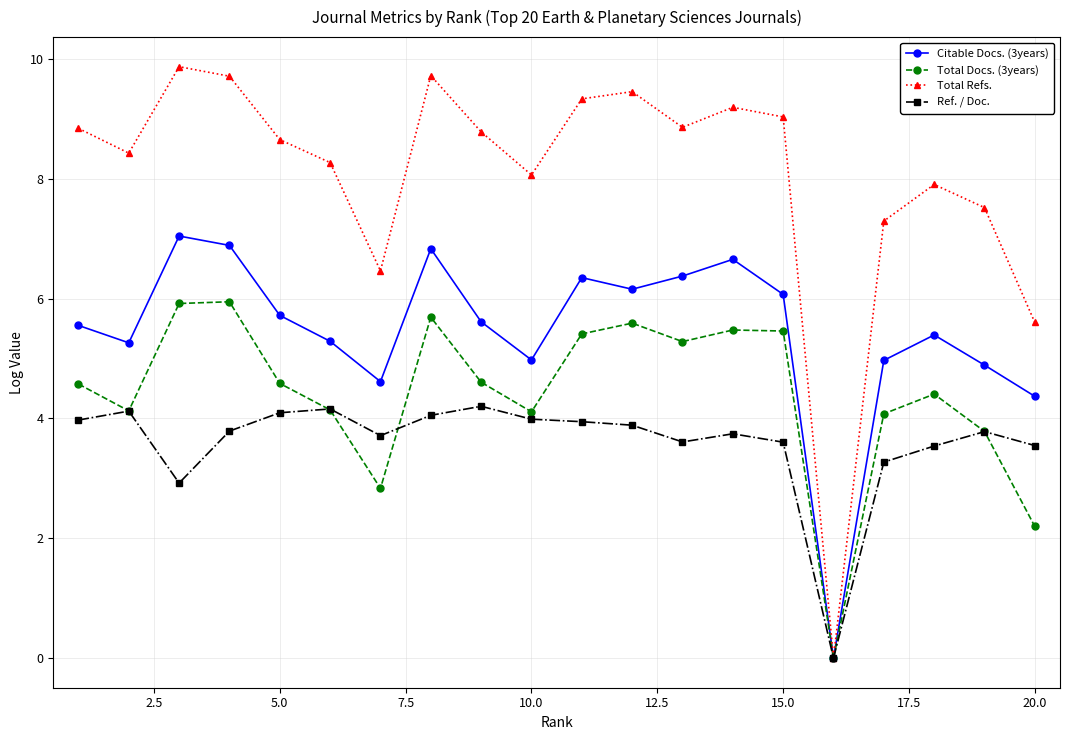

Which series has the largest total across all categories?

Total Refs.